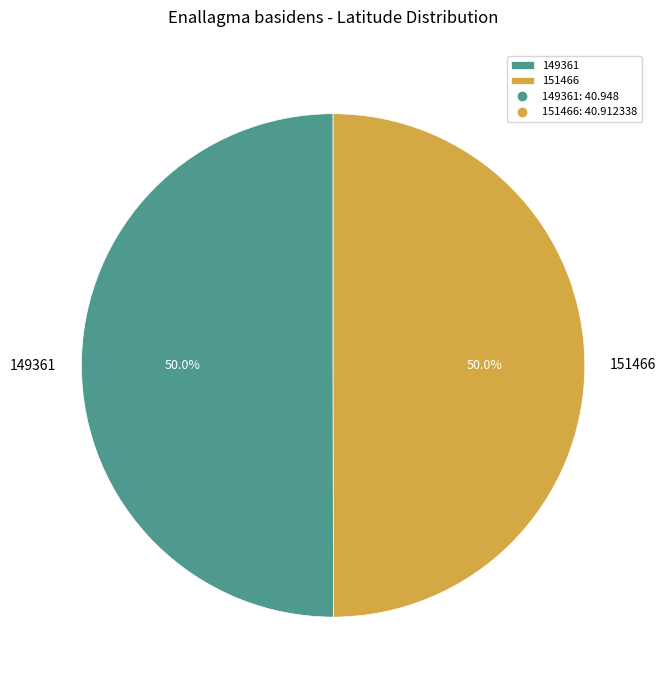

To the nearest percent, what is the average slice percentage?

50%